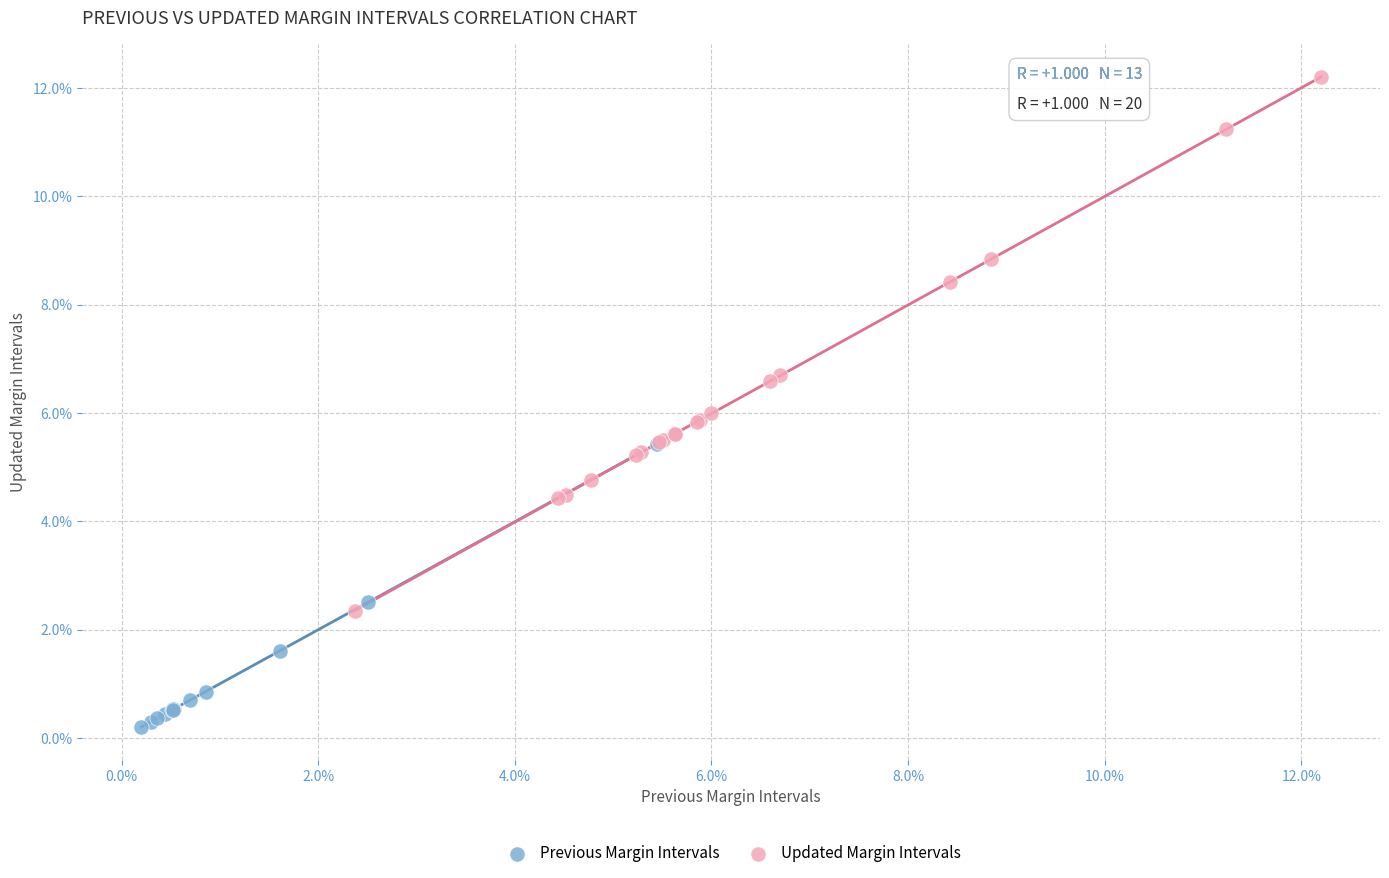

What are all the series names shown in the legend?

Previous Margin Intervals, Updated Margin Intervals